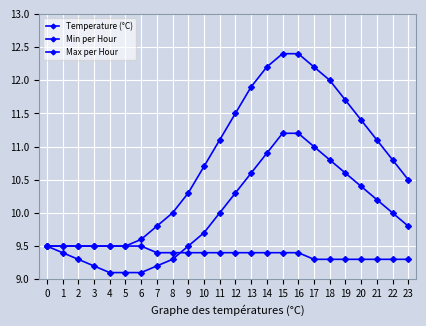

How many categories are shown in the chart?

24